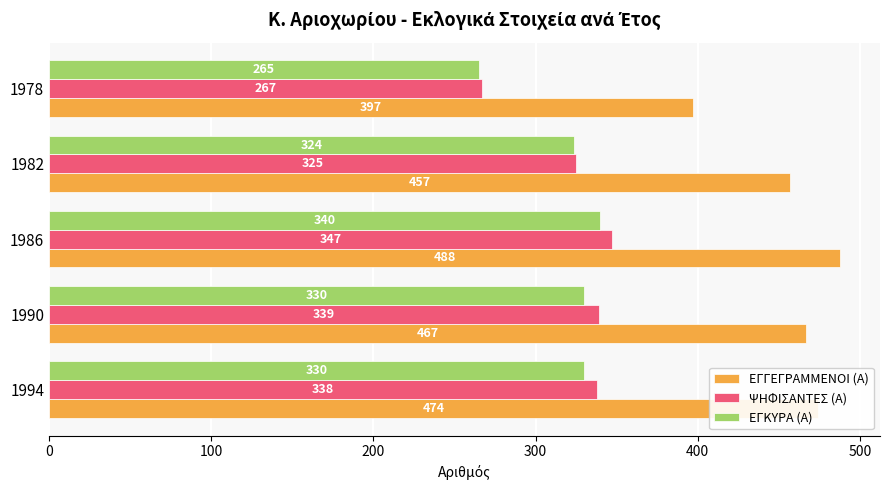

Which category has the highest value across all series?

1986